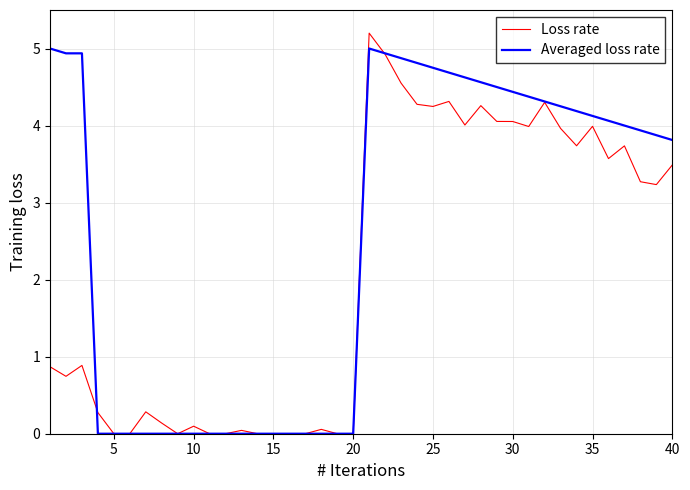

How many lines are shown in the chart?

2